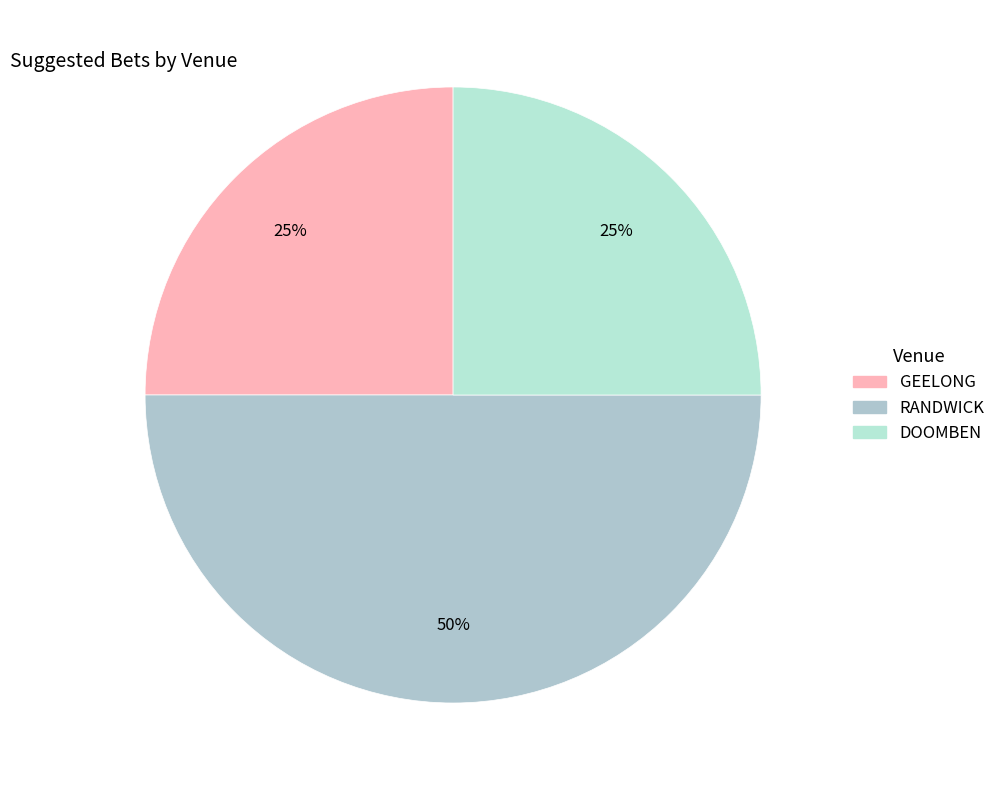

What is the ratio of the value at GEELONG to the value at RANDWICK?

0.5